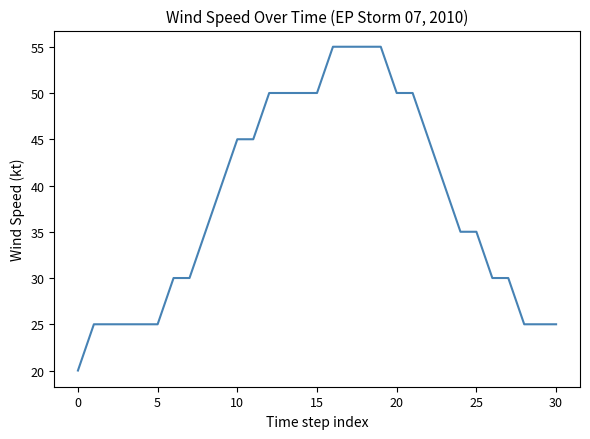

What is the difference between the maximum and minimum values?

35